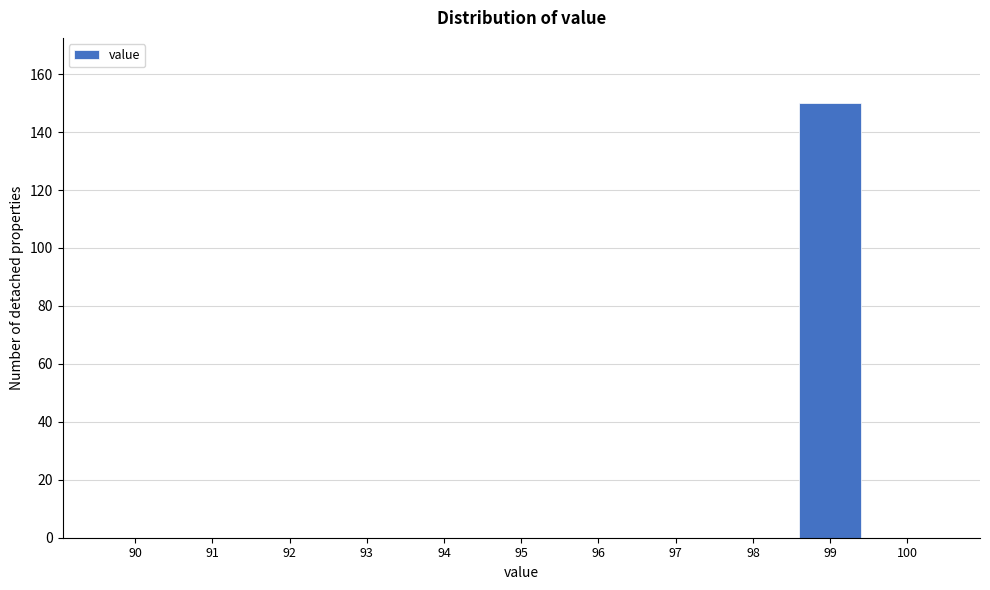

Reading left to right, extract all data points from this chart.

90=0	91=0	92=0	93=0	94=0	95=0	96=0	97=0	98=0	99=150	100=0